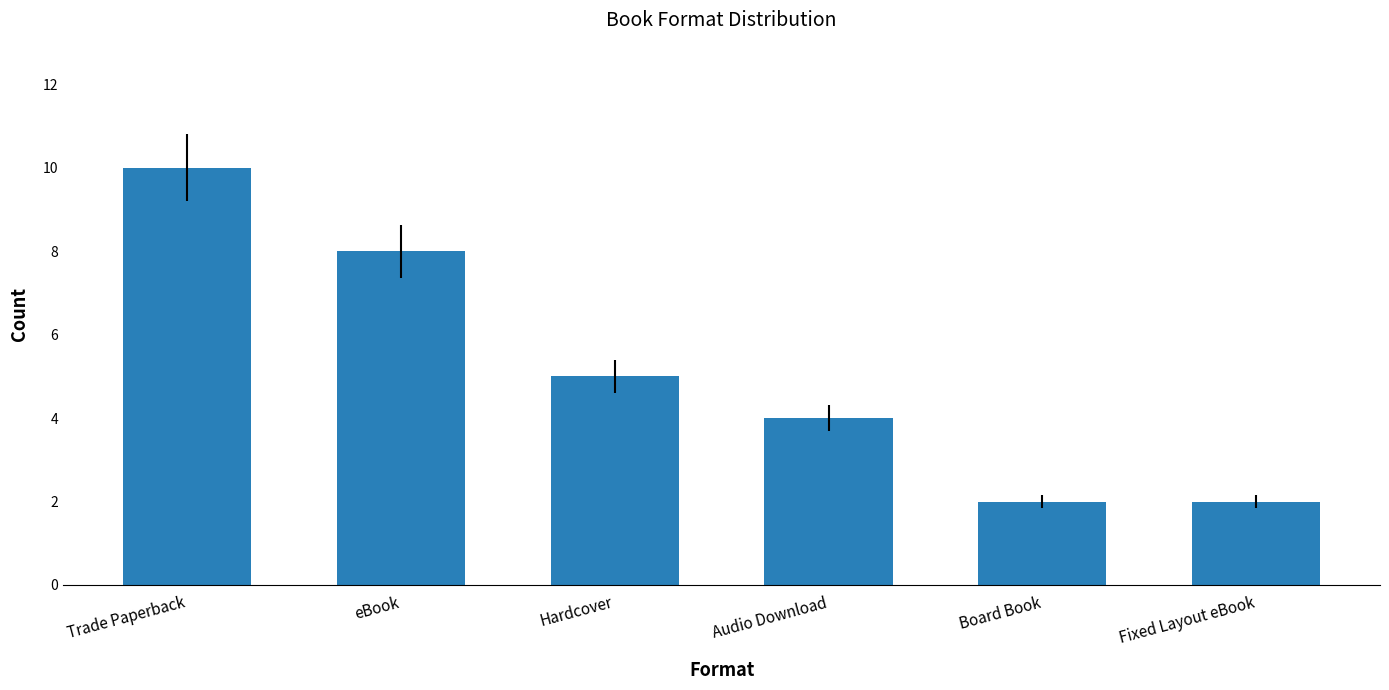

How many series are shown in this chart?

1